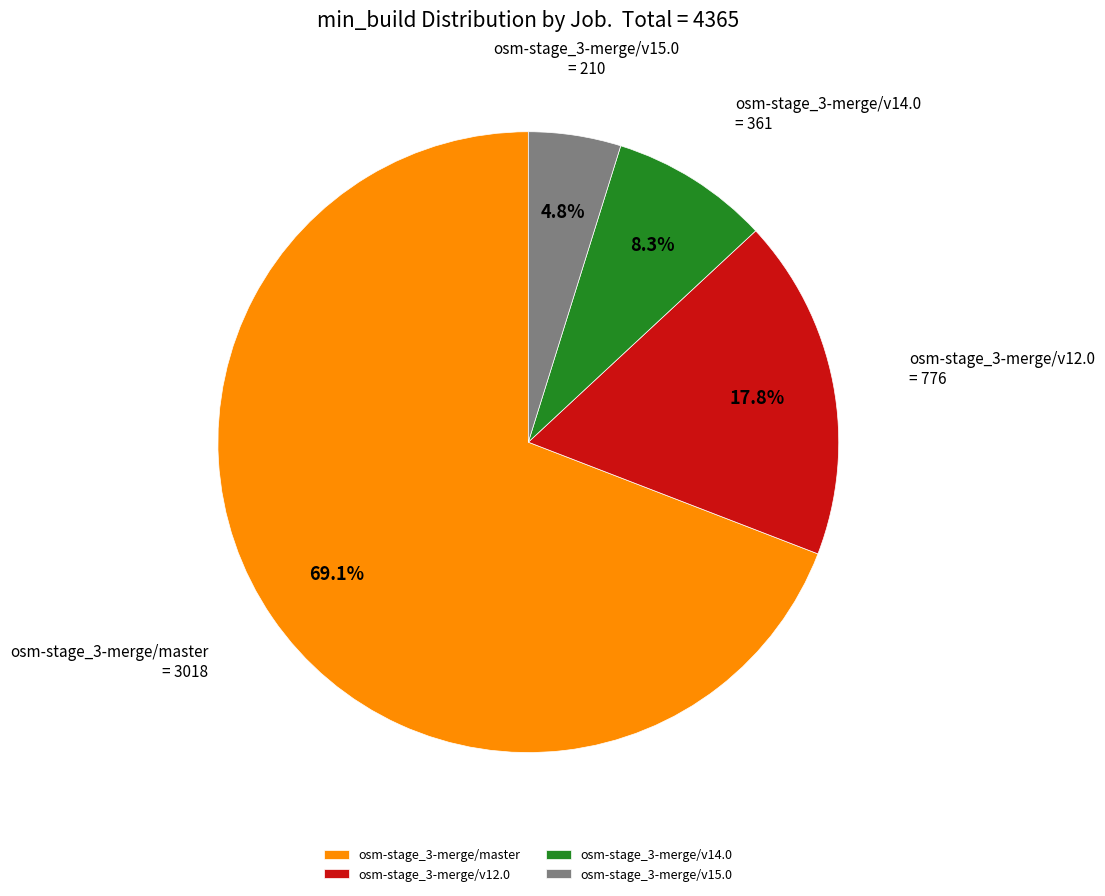

To the nearest percent, what is the combined percentage of osm-stage_3-merge/v12.0 and osm-stage_3-merge/v15.0?

23%